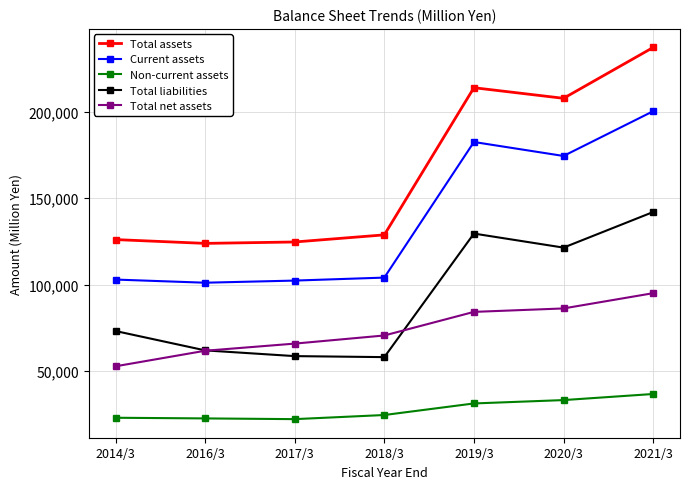

True or false: Total net assets and Current assets intersect in this chart.

False